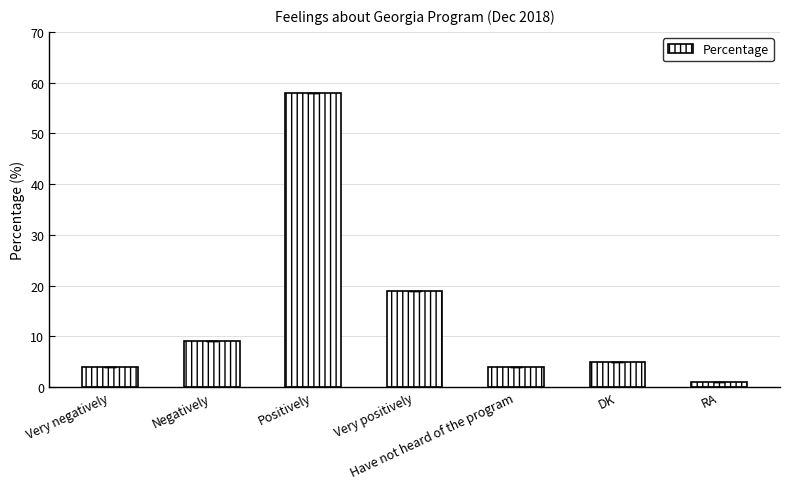

True or false: the data shows 58 at Positively.

True